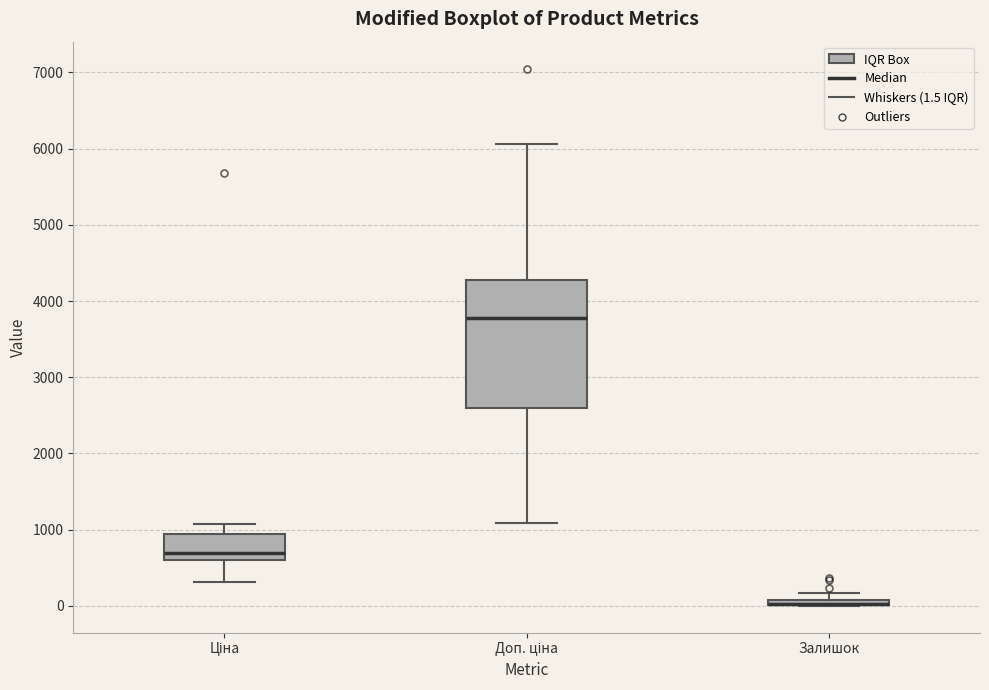

Comparing the boxes themselves (not the whiskers), which one is the tallest?

Доп. ціна